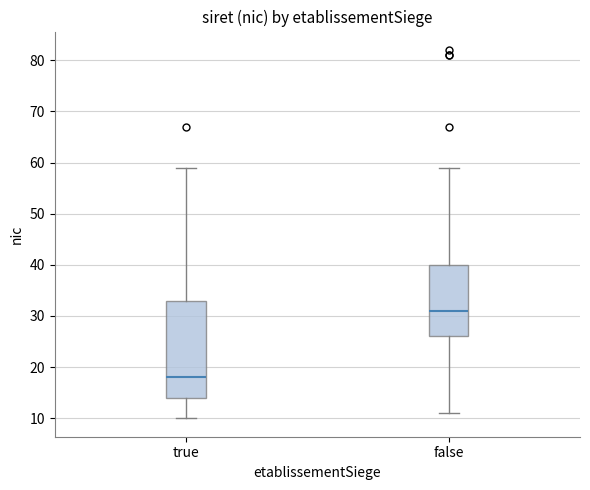

Which box is the tallest, from its lower edge to its upper edge?

true